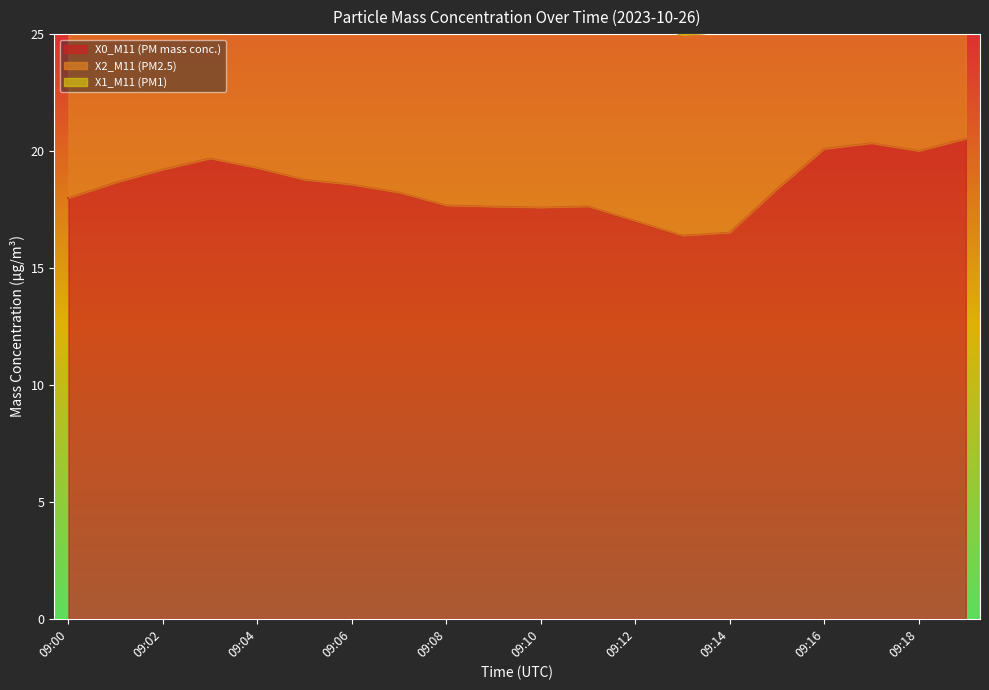

What value does the X2_M11 (PM2.5) series have at 09:13?

8.6